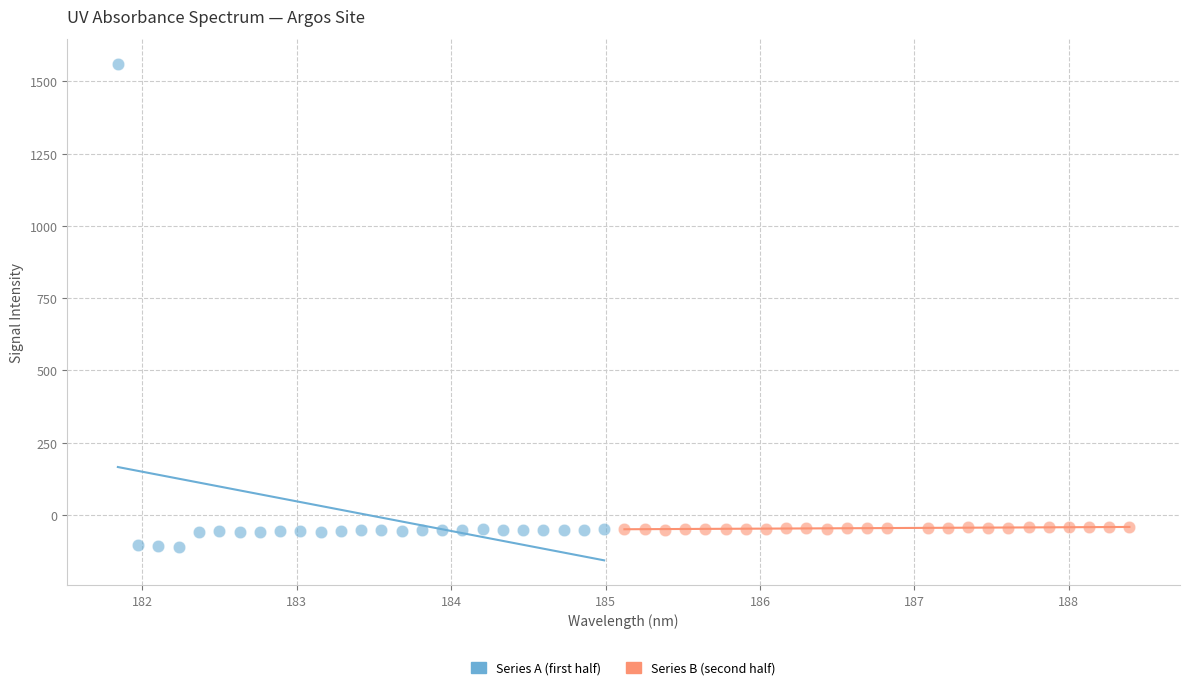

Which series has the largest Y range (max minus min)?

Series A (first half)